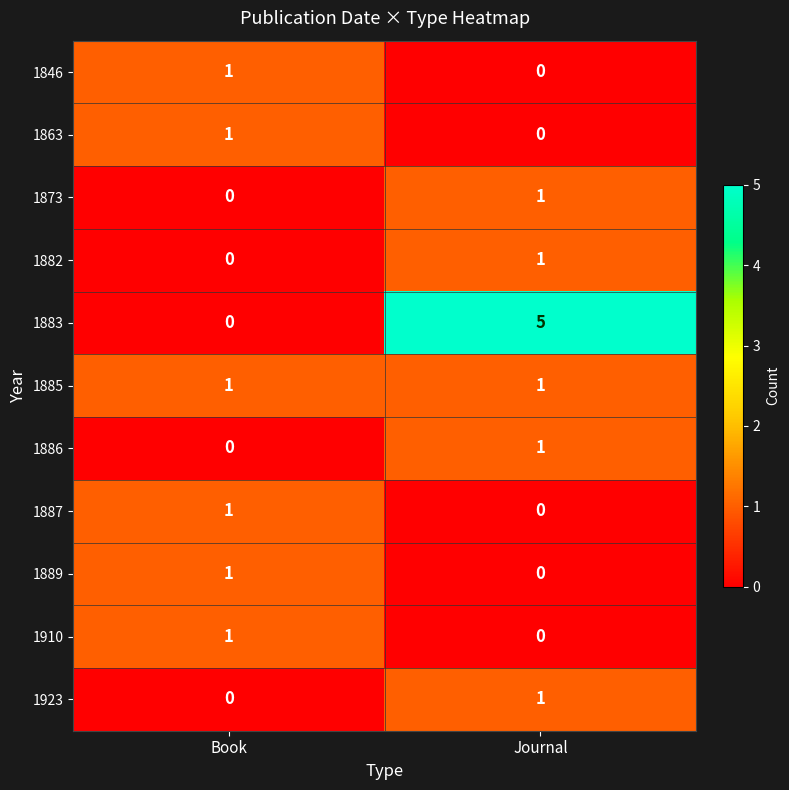

What is the difference between the highest and lowest values at Book?

1